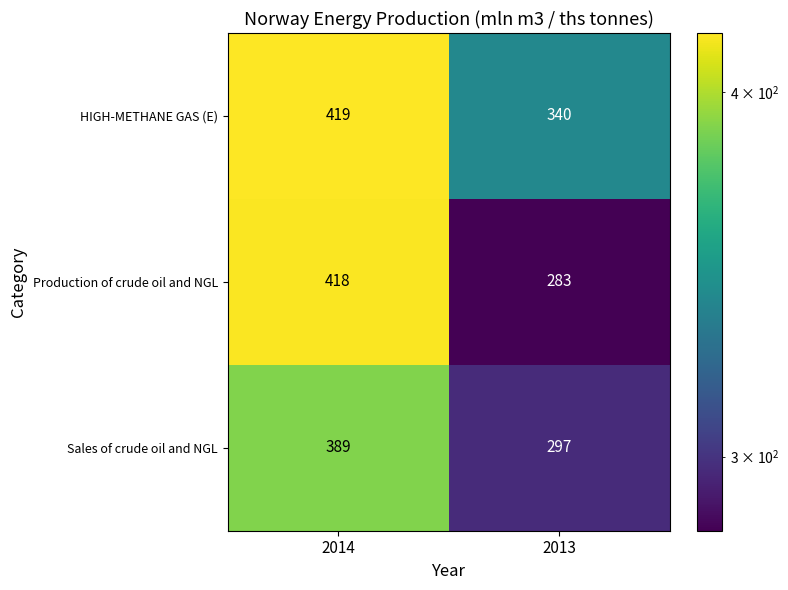

What is the smallest value displayed?

283